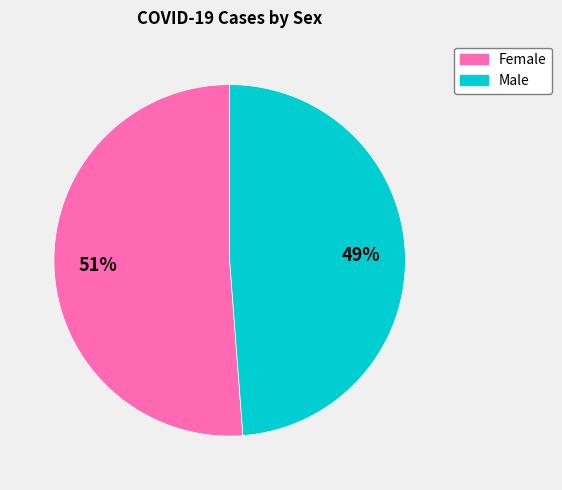

Which has a higher value, Female or Male?

Female